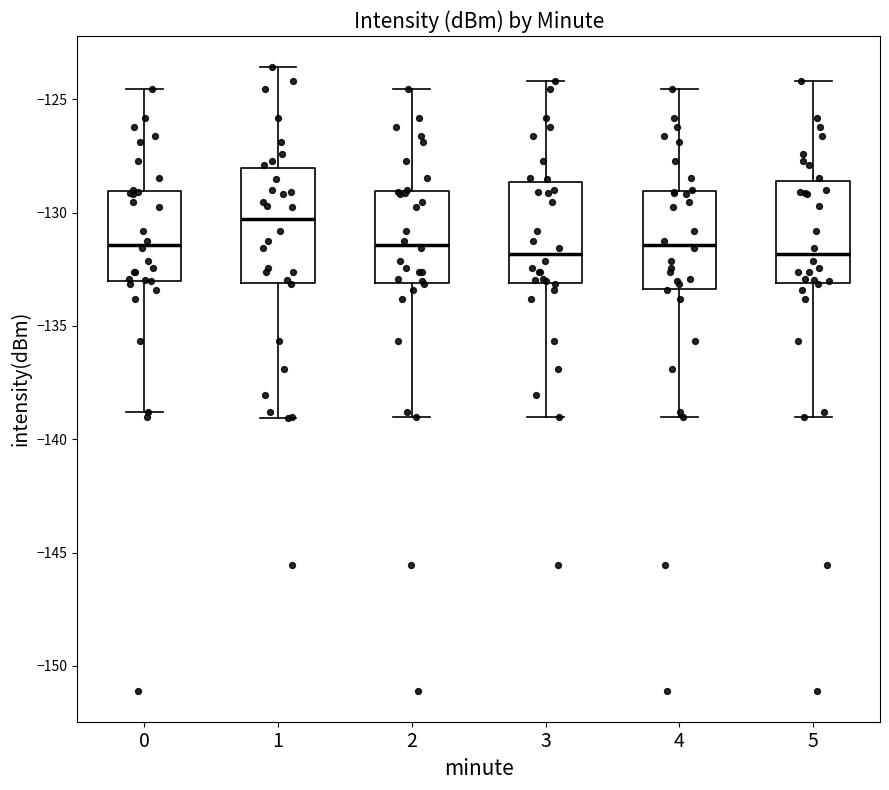

Reading left to right, transcribe this box plot: for each box, give where its median line is, the range the box spans, and where its two whiskers end, as read against the y-axis. The values are not printed on the chart, so give them approximately, as read against the axis.

0: median -131.5, box -133.0 to -129.0, whiskers -139.0 to -124.5
1: median -130.5, box -133.0 to -128.0, whiskers -139.0 to -123.5
2: median -131.5, box -133.0 to -129.0, whiskers -139.0 to -124.5
3: median -132.0, box -133.0 to -128.5, whiskers -139.0 to -124.0
4: median -131.5, box -133.5 to -129.0, whiskers -139.0 to -124.5
5: median -132.0, box -133.0 to -128.5, whiskers -139.0 to -124.0